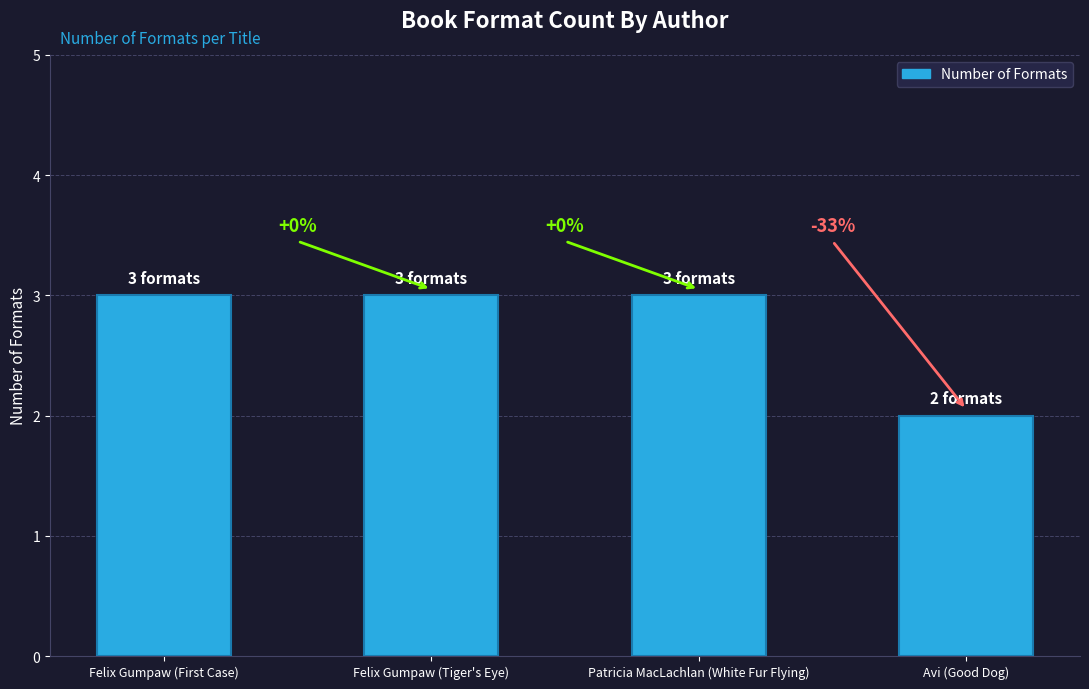

What position from the right is Patricia MacLachlan (White Fur Flying)?

2